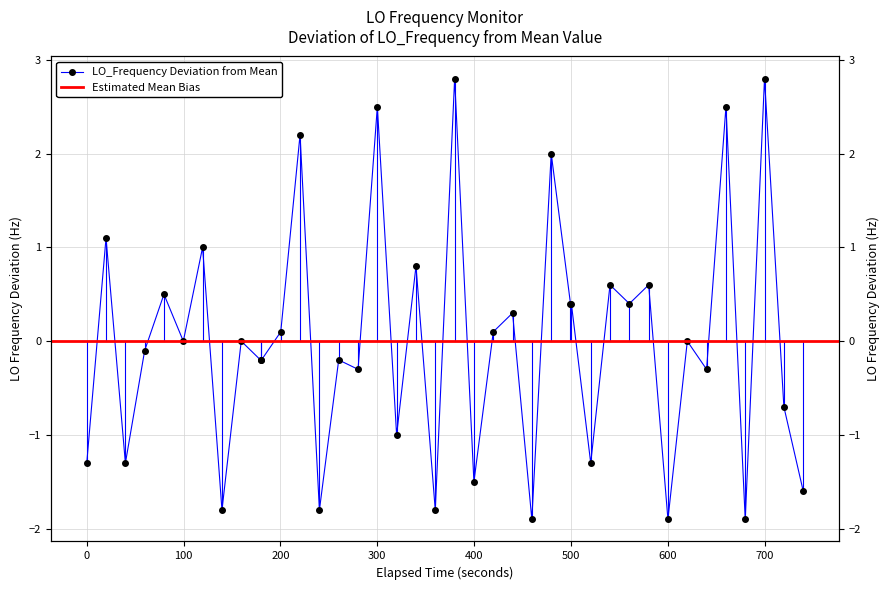

Does the chart display data point markers on the line(s)?

Yes